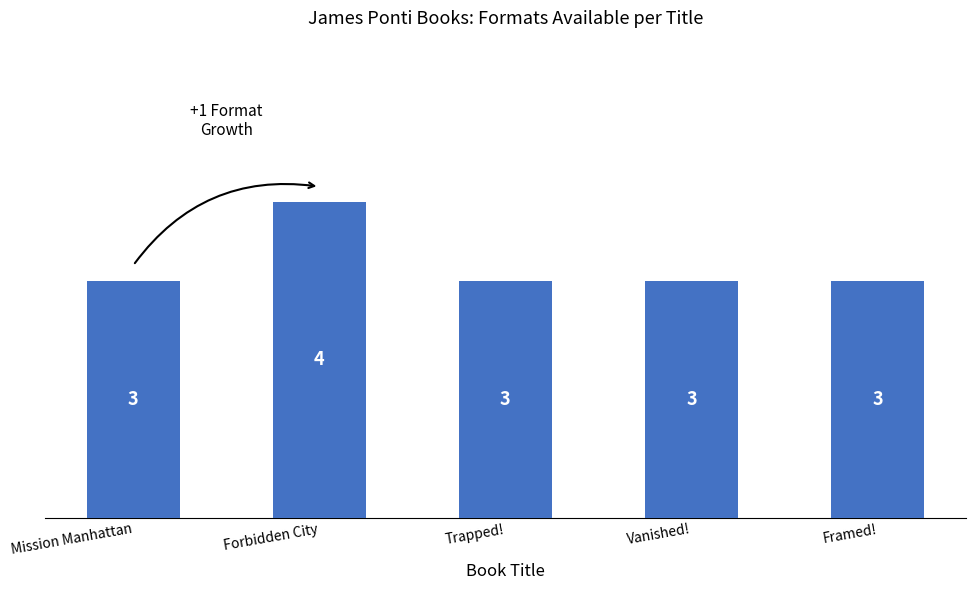

True or false: the data shows 1 at Framed!.

False